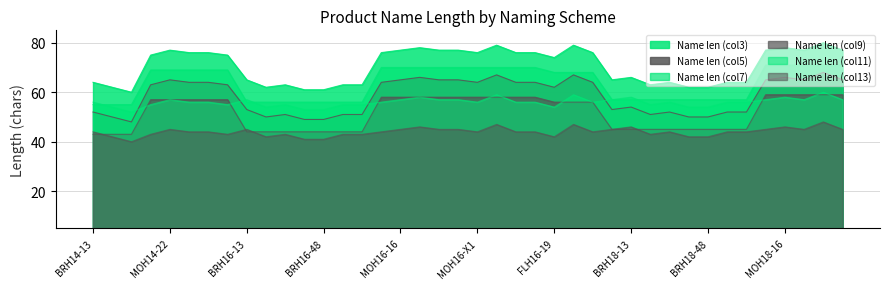

What is the greatest value displayed?

80